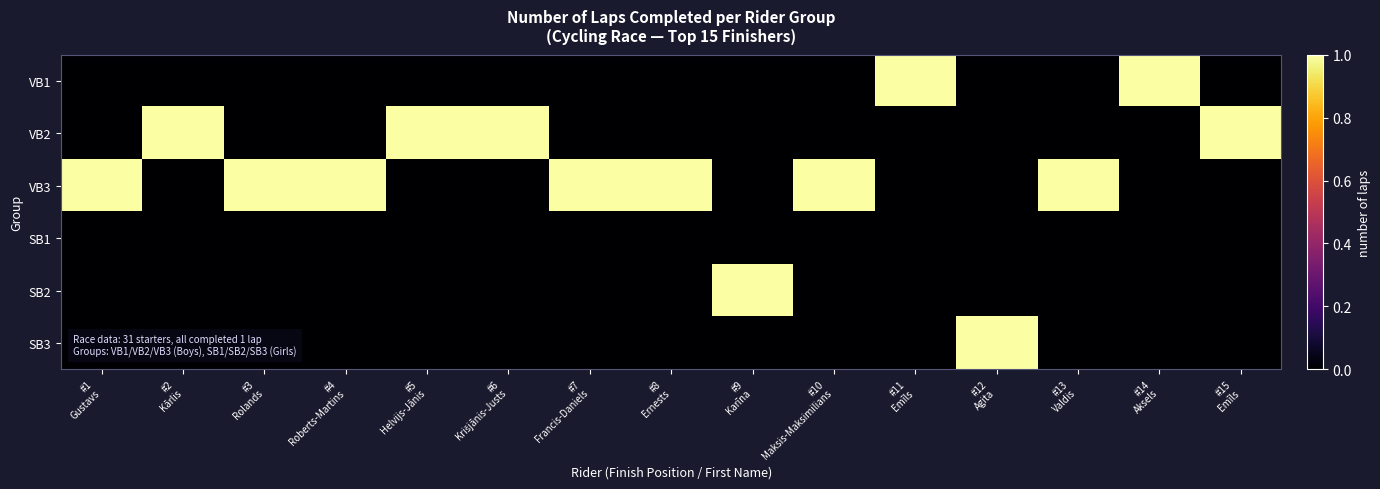

Reading left to right, extract all data points from this chart.

VB1: #1
Gustavs=0	#2
Kārlis=0	#3
Rolands=0	#4
Roberts-Martins=0	#5
Helvijs-Jānis=0	#6
Krišjānis-Justs=0	#7
Francis-Daniels=0	#8
Ernests=0	#9
Karīna=0	#10
Maksis-Maksimilians=0	#11
Emīls=1	#12
Agita=0	#13
Valdis=0	#14
Aksels=1	#15
Emīls=0
VB2: #1
Gustavs=0	#2
Kārlis=1	#3
Rolands=0	#4
Roberts-Martins=0	#5
Helvijs-Jānis=1	#6
Krišjānis-Justs=1	#7
Francis-Daniels=0	#8
Ernests=0	#9
Karīna=0	#10
Maksis-Maksimilians=0	#11
Emīls=0	#12
Agita=0	#13
Valdis=0	#14
Aksels=0	#15
Emīls=1
VB3: #1
Gustavs=1	#2
Kārlis=0	#3
Rolands=1	#4
Roberts-Martins=1	#5
Helvijs-Jānis=0	#6
Krišjānis-Justs=0	#7
Francis-Daniels=1	#8
Ernests=1	#9
Karīna=0	#10
Maksis-Maksimilians=1	#11
Emīls=0	#12
Agita=0	#13
Valdis=1	#14
Aksels=0	#15
Emīls=0
SB1: #1
Gustavs=0	#2
Kārlis=0	#3
Rolands=0	#4
Roberts-Martins=0	#5
Helvijs-Jānis=0	#6
Krišjānis-Justs=0	#7
Francis-Daniels=0	#8
Ernests=0	#9
Karīna=0	#10
Maksis-Maksimilians=0	#11
Emīls=0	#12
Agita=0	#13
Valdis=0	#14
Aksels=0	#15
Emīls=0
SB2: #1
Gustavs=0	#2
Kārlis=0	#3
Rolands=0	#4
Roberts-Martins=0	#5
Helvijs-Jānis=0	#6
Krišjānis-Justs=0	#7
Francis-Daniels=0	#8
Ernests=0	#9
Karīna=1	#10
Maksis-Maksimilians=0	#11
Emīls=0	#12
Agita=0	#13
Valdis=0	#14
Aksels=0	#15
Emīls=0
SB3: #1
Gustavs=0	#2
Kārlis=0	#3
Rolands=0	#4
Roberts-Martins=0	#5
Helvijs-Jānis=0	#6
Krišjānis-Justs=0	#7
Francis-Daniels=0	#8
Ernests=0	#9
Karīna=0	#10
Maksis-Maksimilians=0	#11
Emīls=0	#12
Agita=1	#13
Valdis=0	#14
Aksels=0	#15
Emīls=0